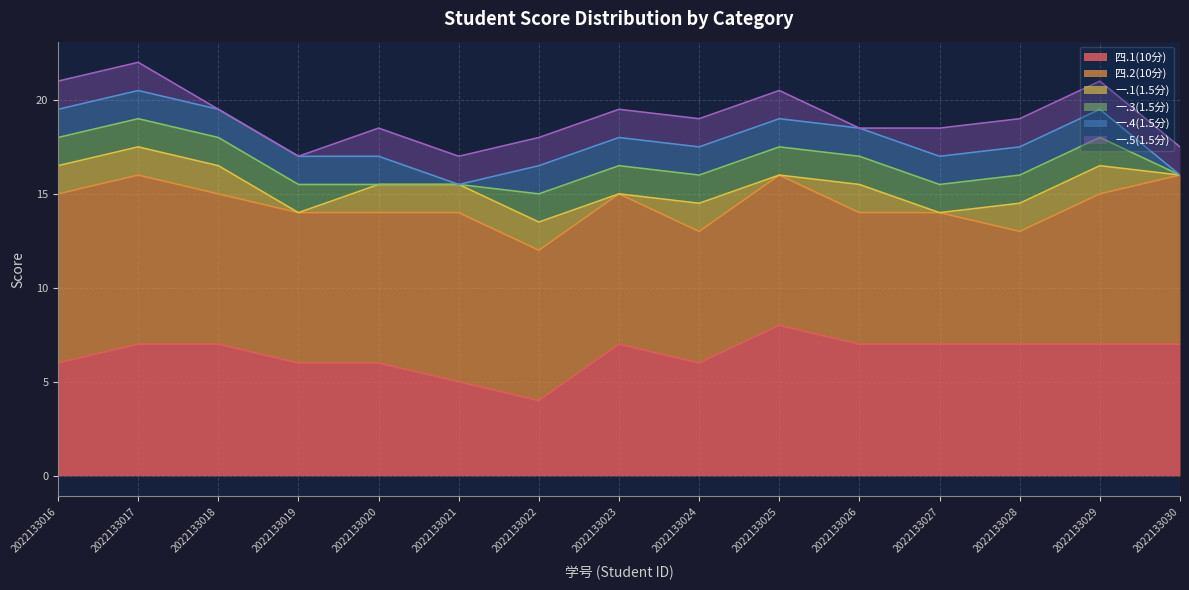

Between 2022133016 and 2022133020, which series saw the biggest shift?

一.3(1.5分)